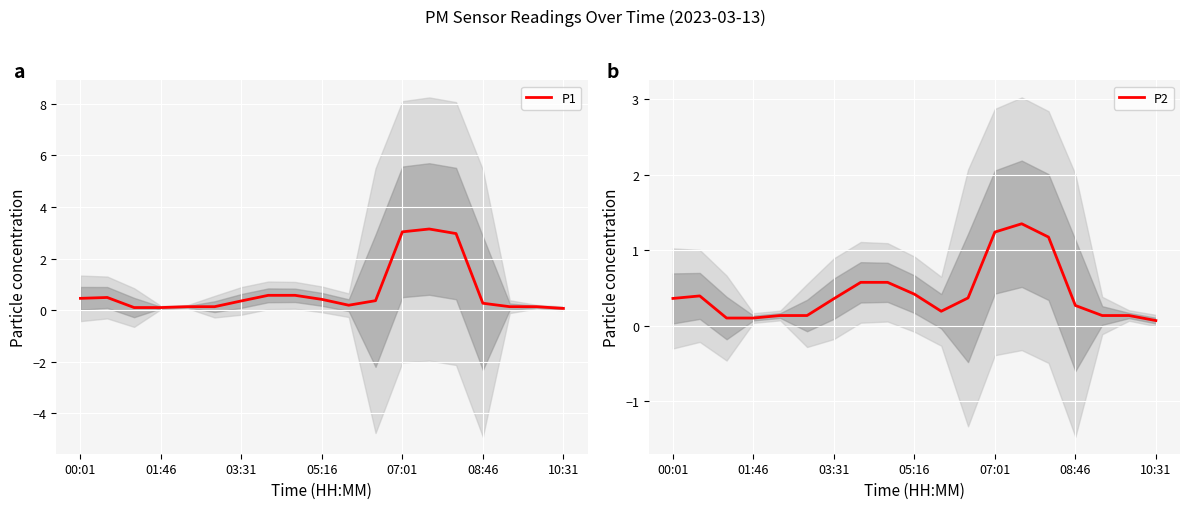

What is the label of the 19th point from the right?

00:01